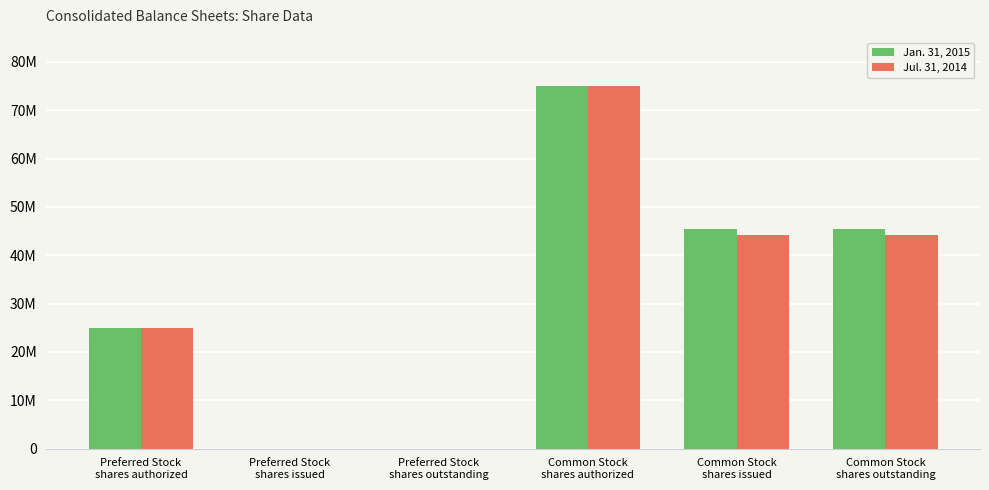

Does the chart contain stacked bars?

No